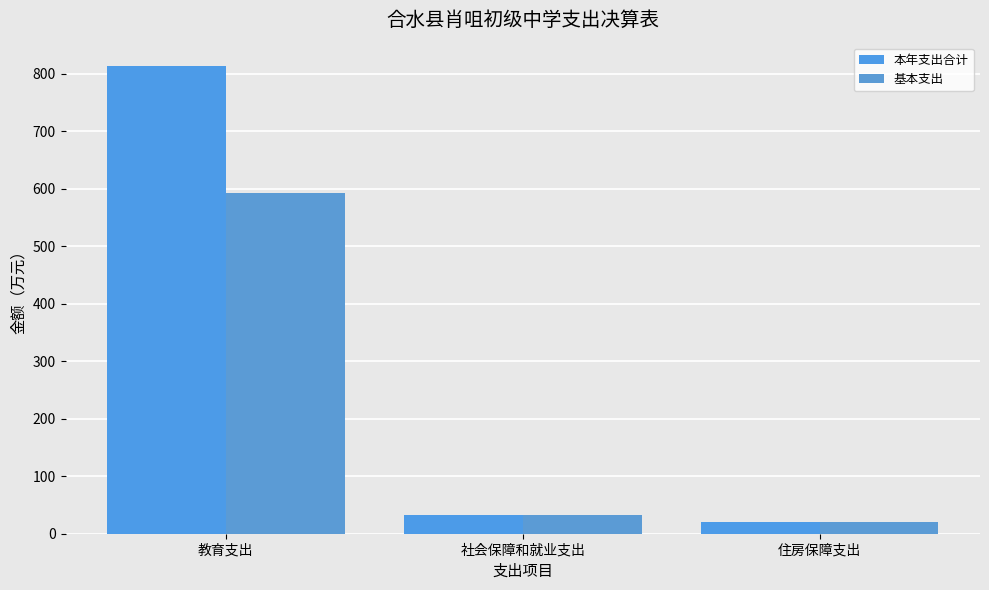

The value of 基本支出 at 住房保障支出 is 21.1. True or false?

True